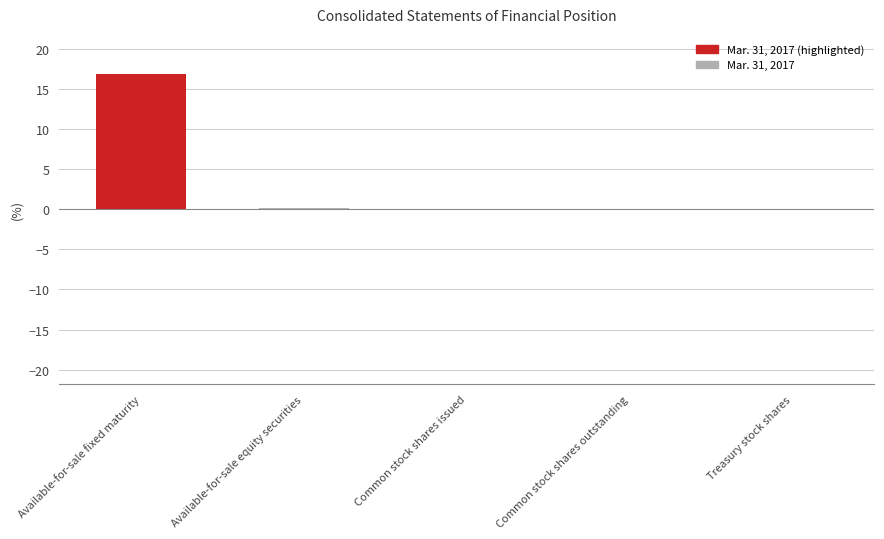

Are the bars horizontal?

No